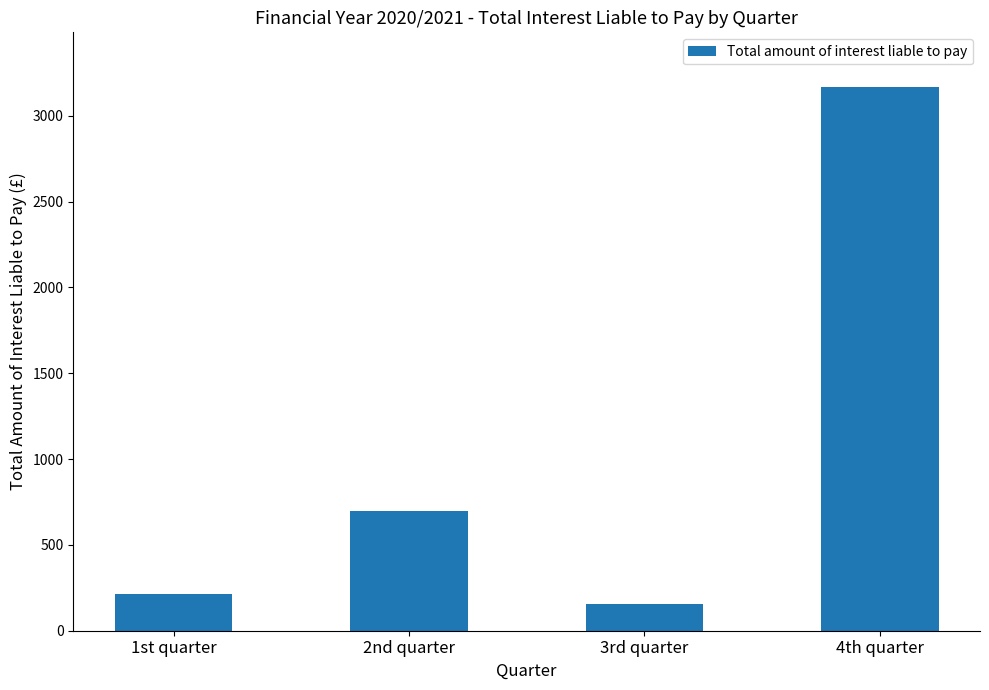

List the labels in order of value, largest first.

4th quarter, 2nd quarter, 1st quarter, 3rd quarter